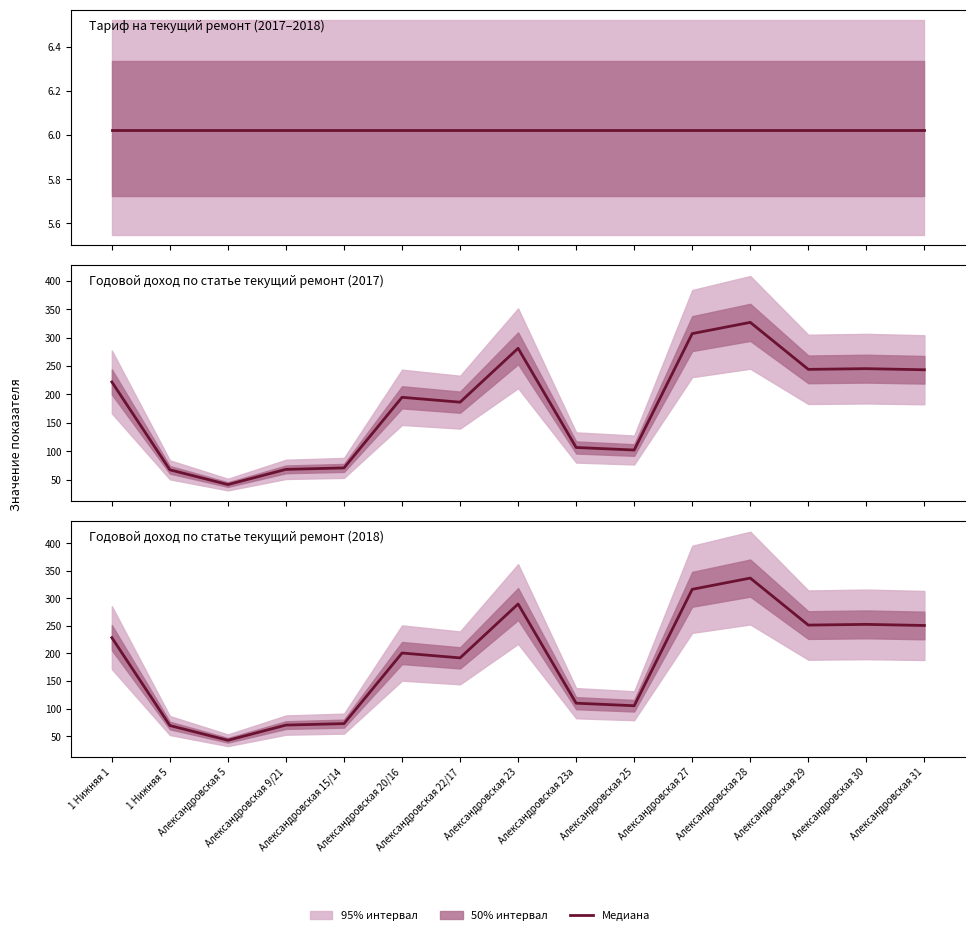

What is the label of the 7th point from the left?

Александровская 22/17